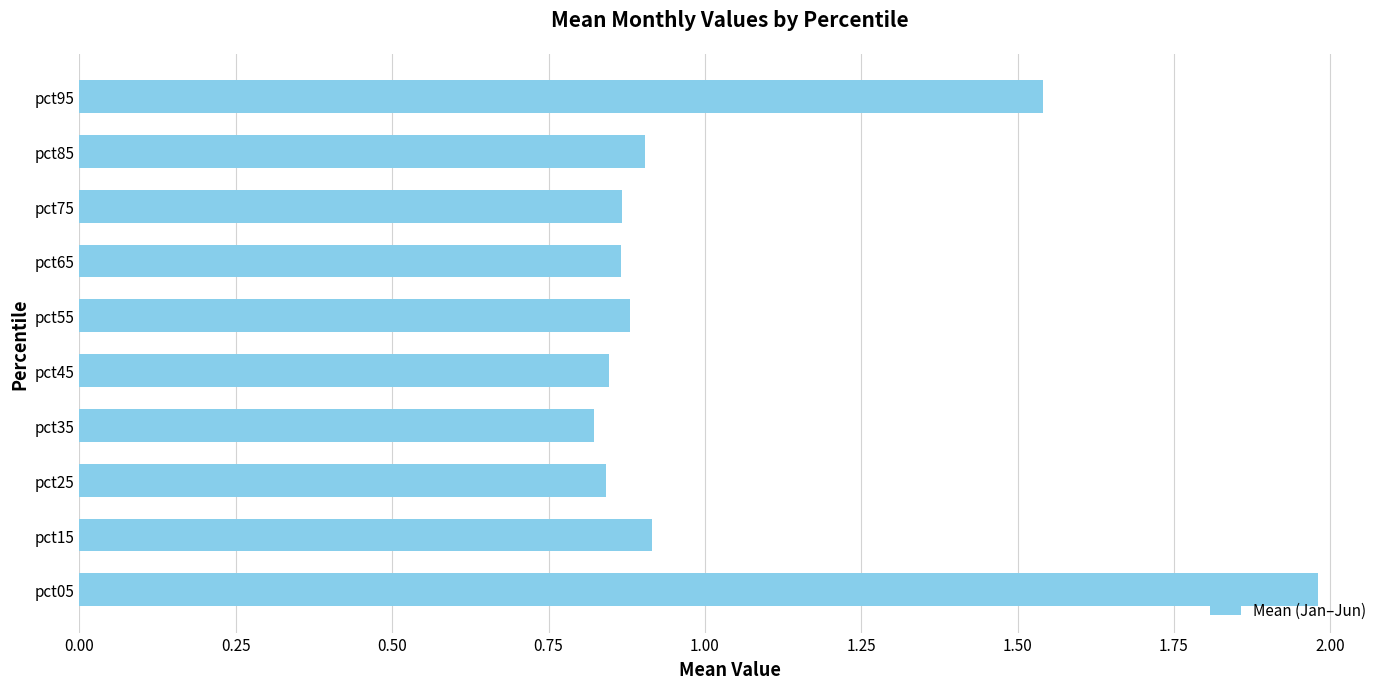

What is the difference between the maximum and second lowest values?

1.1